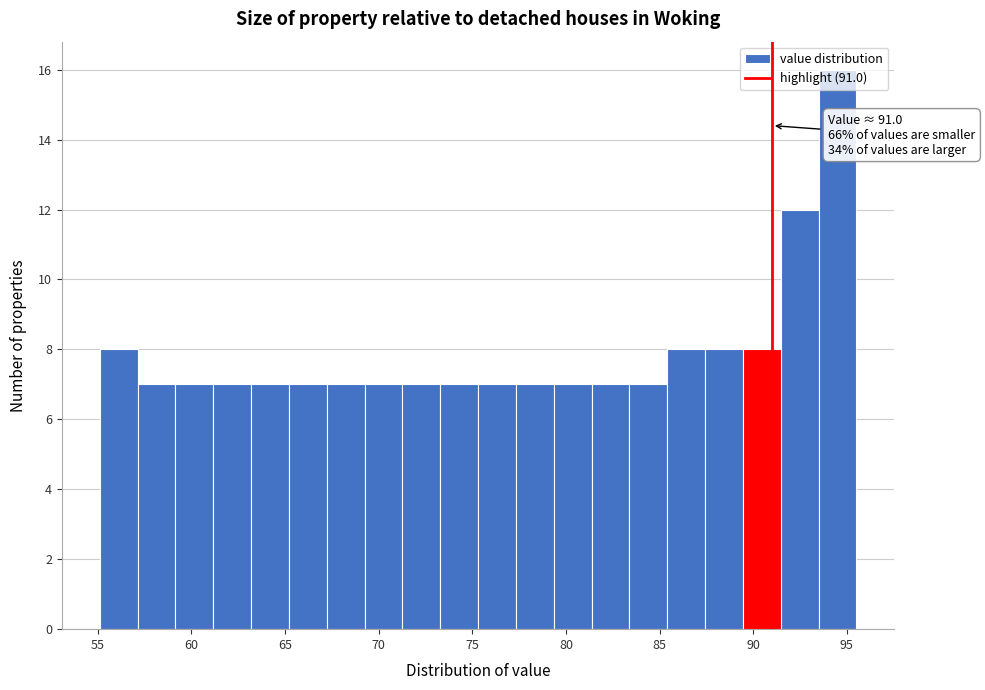

Which range on the x-axis has the tallest bar?

93.5 to 95.5